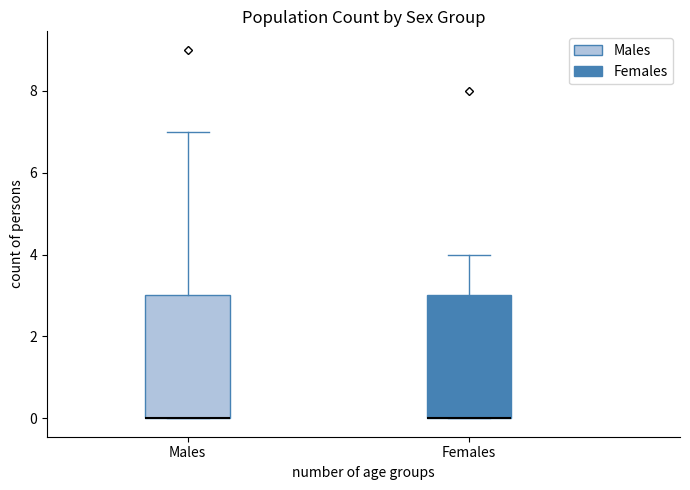

Reading left to right, transcribe this box plot: for each box, give where its median line is, the range the box spans, and where its two whiskers end, as read against the y-axis. The values are not printed on the chart, so give them approximately, as read against the axis.

Males: median 0 (drawn on the box's lower edge), box 0 to 3, whiskers 0 to 7
Females: median 0 (drawn on the box's lower edge), box 0 to 3, whiskers 0 to 4